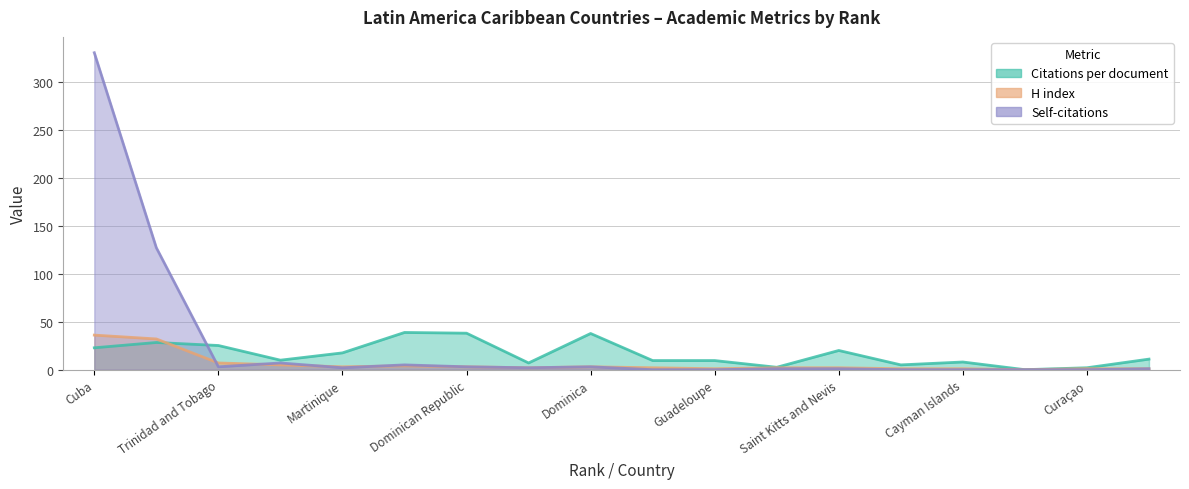

What is the difference between the Citations per document values at Grenada and Haïti?

2.5